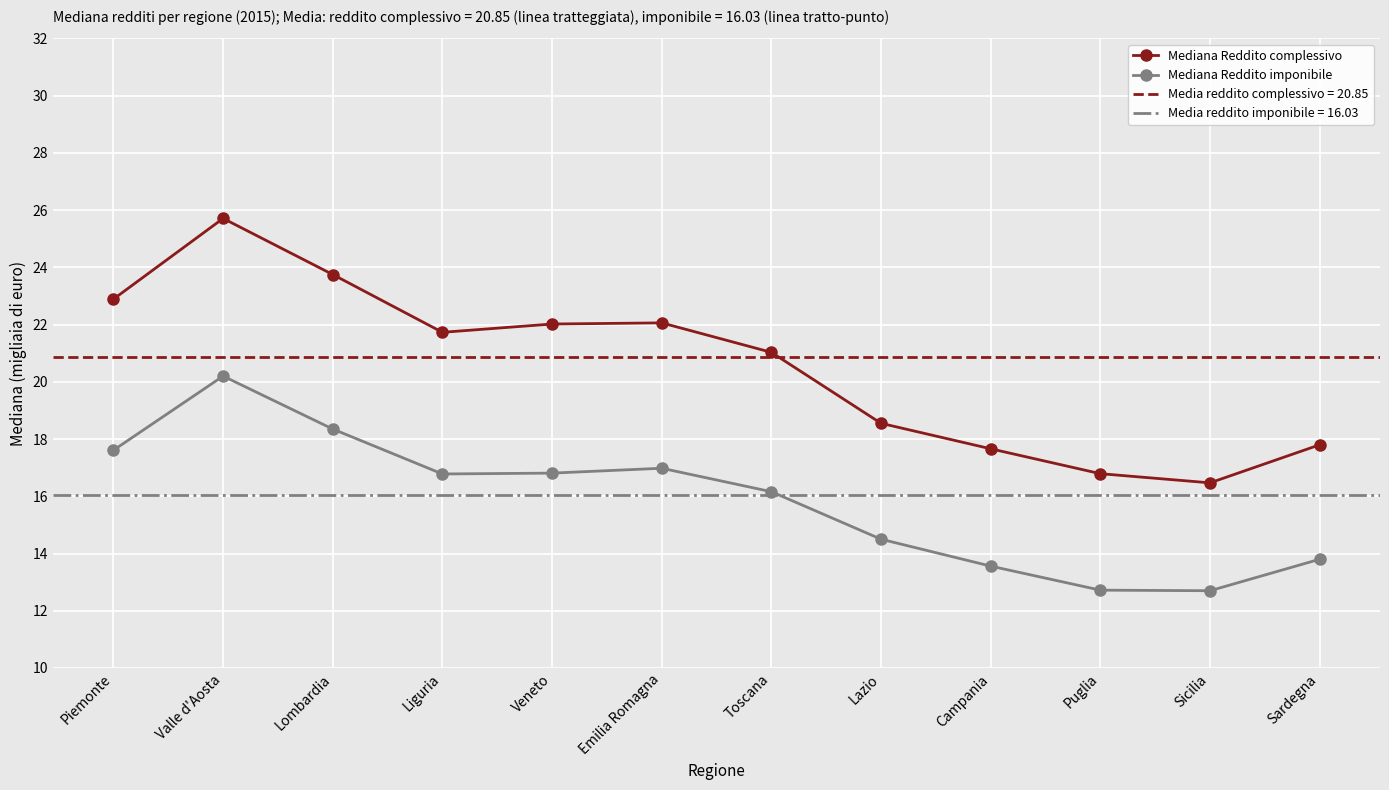

The Mediana Reddito complessivo series shows 31.9 at Sardegna. True or false?

False